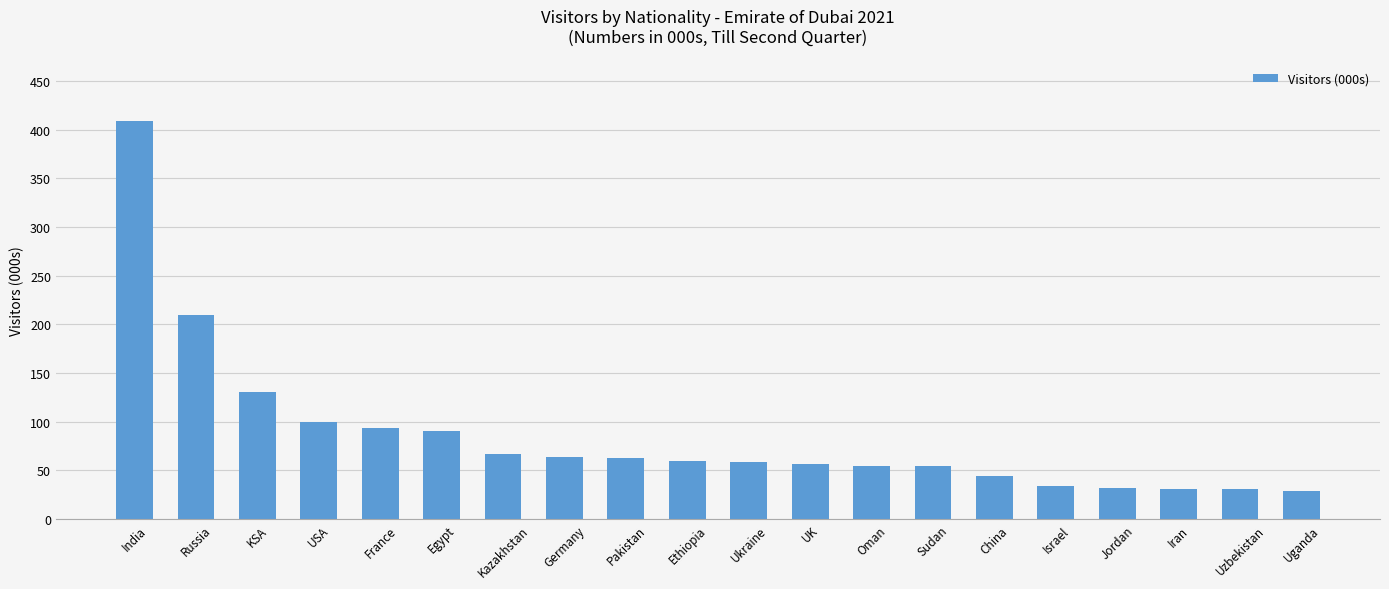

What is the value of the 3rd bar from the left?

131